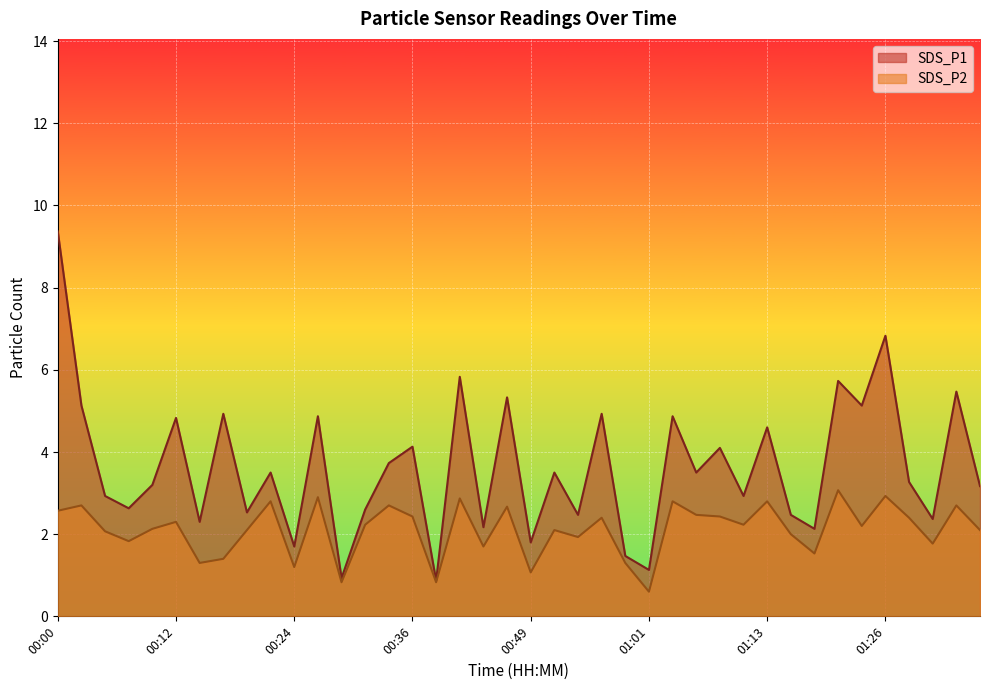

List the labels in order of SDS_P1 value, smallest first.

00:39, 00:29, 01:01, 00:59, 00:24, 00:49, 01:18, 00:44, 00:14, 01:30, 00:54, 01:16, 00:19, 00:31, 00:07, 00:04, 01:11, 01:35, 00:09, 01:28, 00:22, 00:51, 01:06, 00:34, 01:08, 00:36, 01:13, 00:12, 00:27, 01:03, 00:17, 00:56, 00:02, 01:23, 00:46, 01:33, 01:21, 00:41, 01:26, 00:00